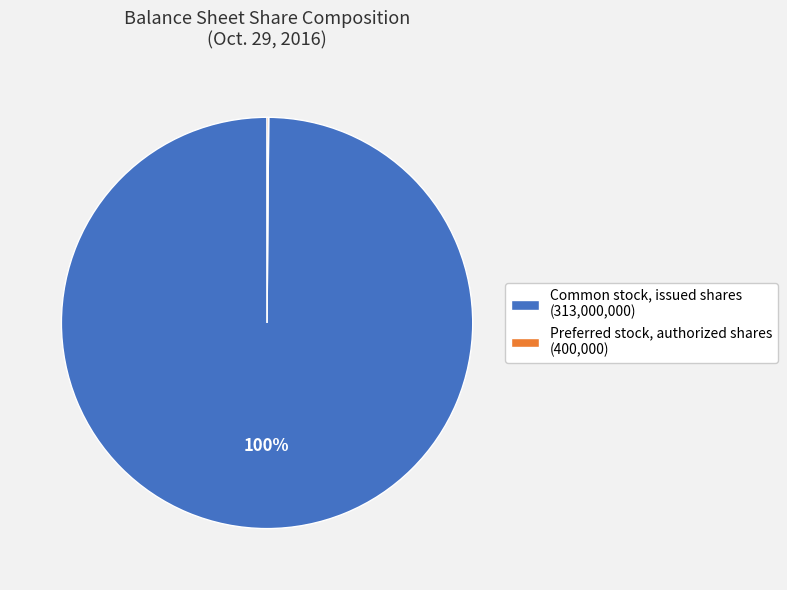

What is the largest slice in the pie chart?

Common stock, issued shares (313,000,000)